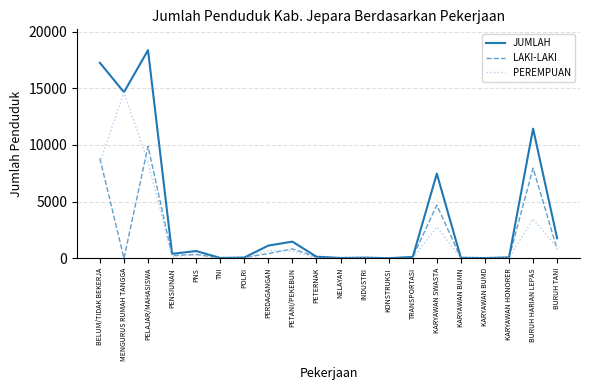

Rank the series by their maximum value, from lowest to highest.

LAKI-LAKI, PEREMPUAN, JUMLAH